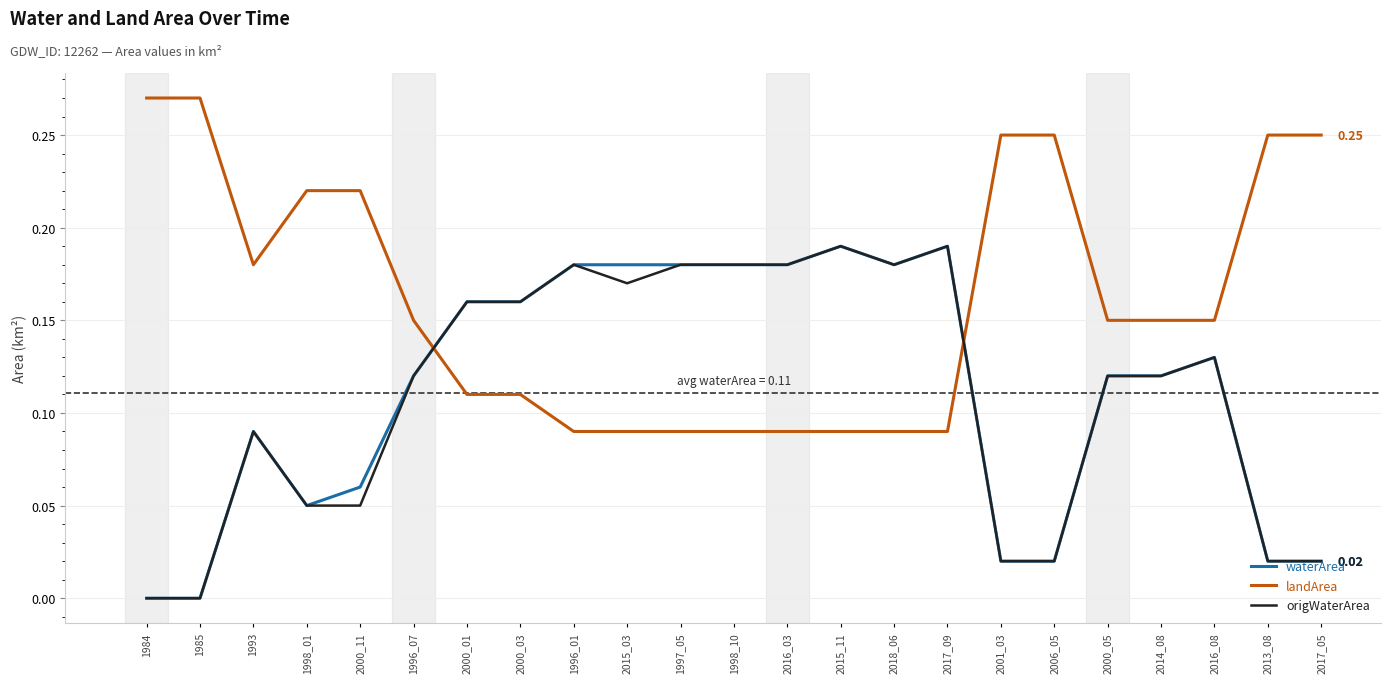

True or false: landArea and waterArea intersect in this chart.

True